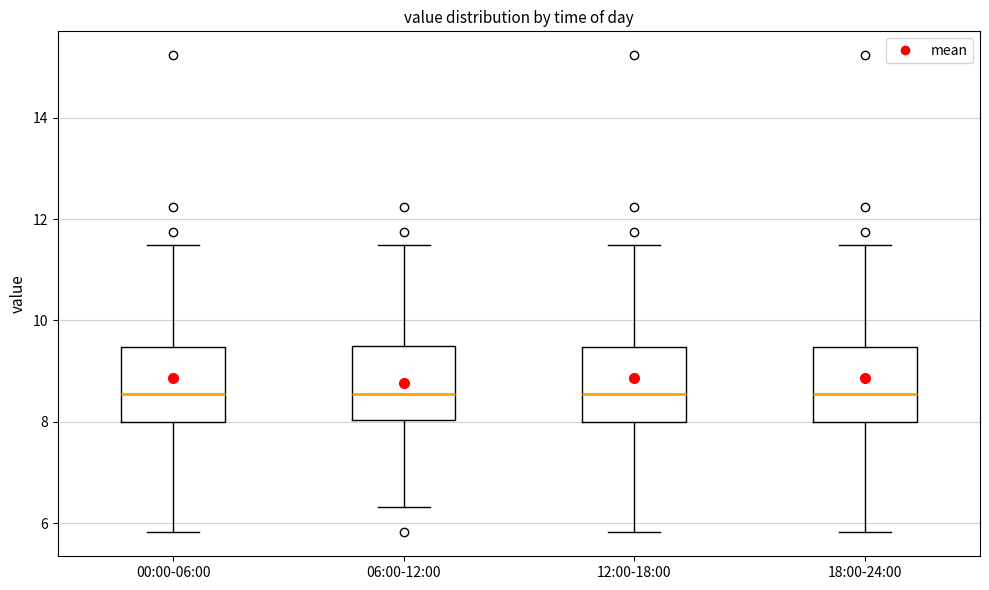

Where is the upper edge of the box for 12:00-18:00 on the y-axis? The values are not printed on the chart, so give them approximately, as read against the axis.

9.4